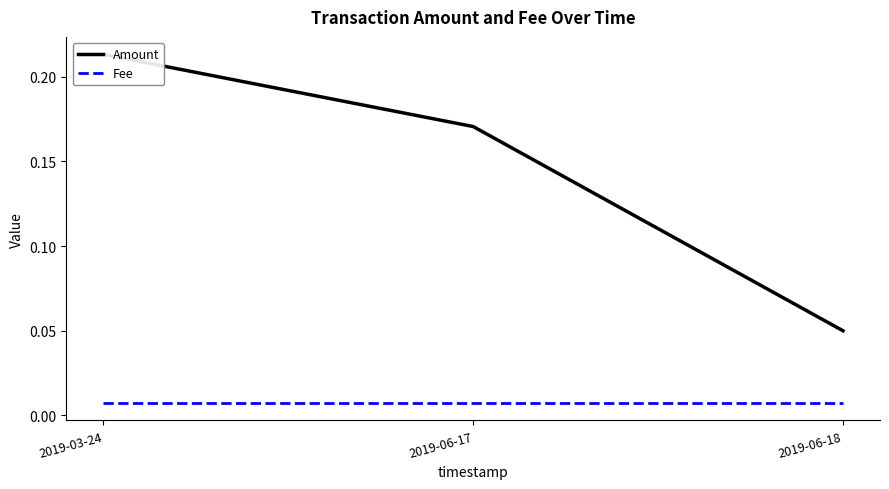

The Amount series shows 0.3 at 2019-06-17. True or false?

False